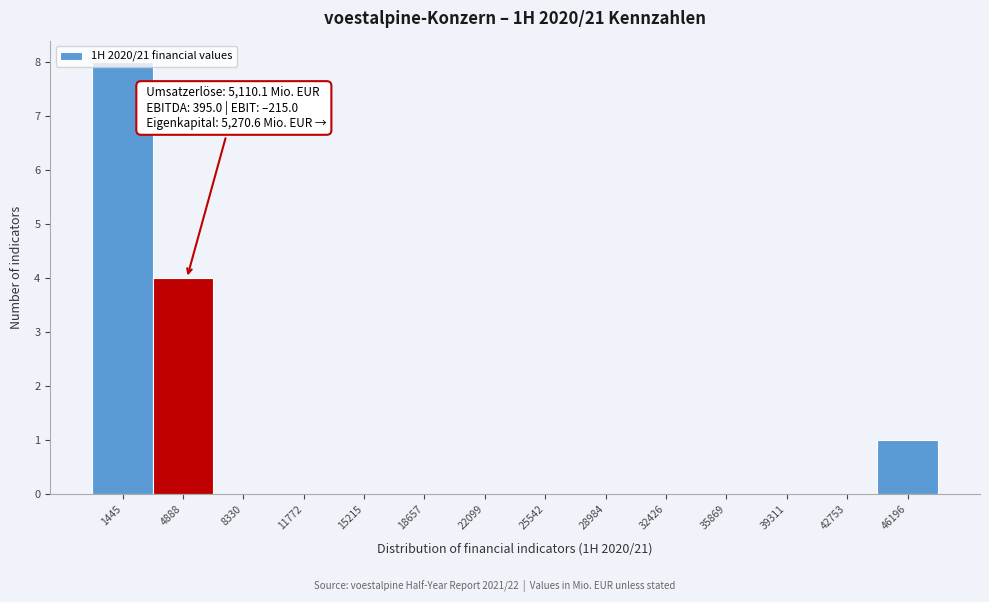

Which range on the x-axis has the tallest bar?

-500 to 3000